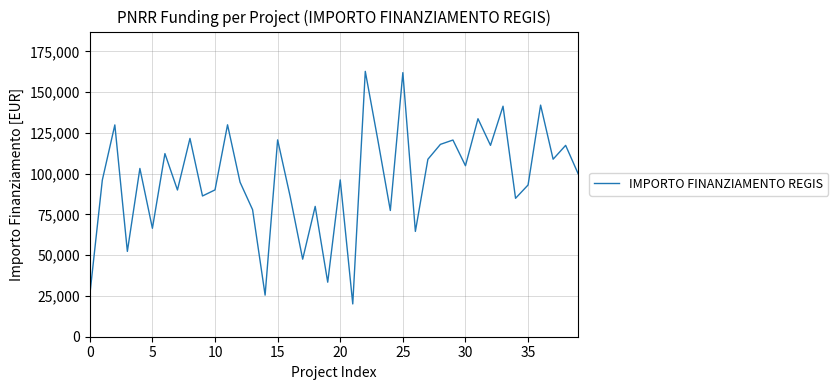

What is the minimum value shown in the chart?

20115